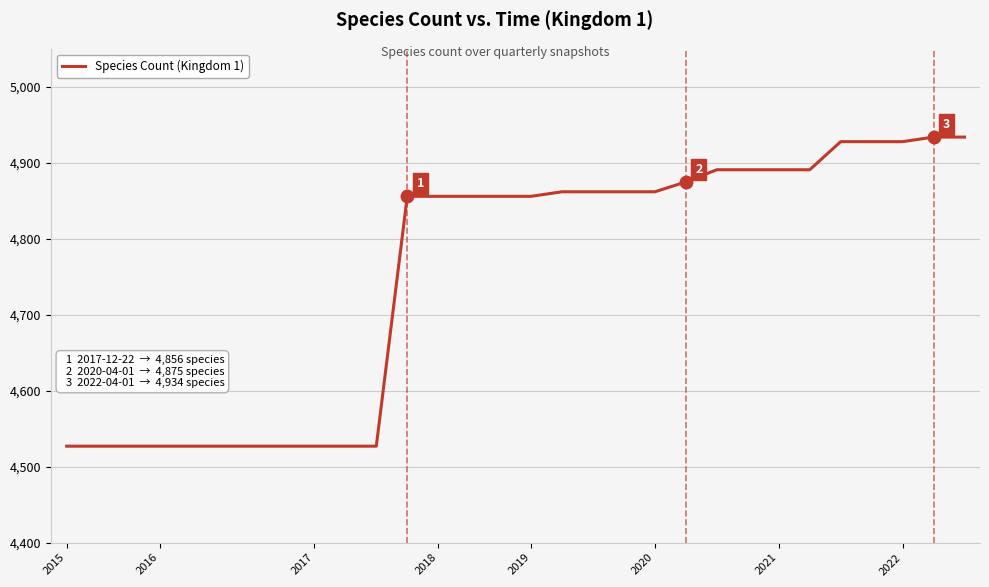

What is the maximum value shown in the chart?

4934